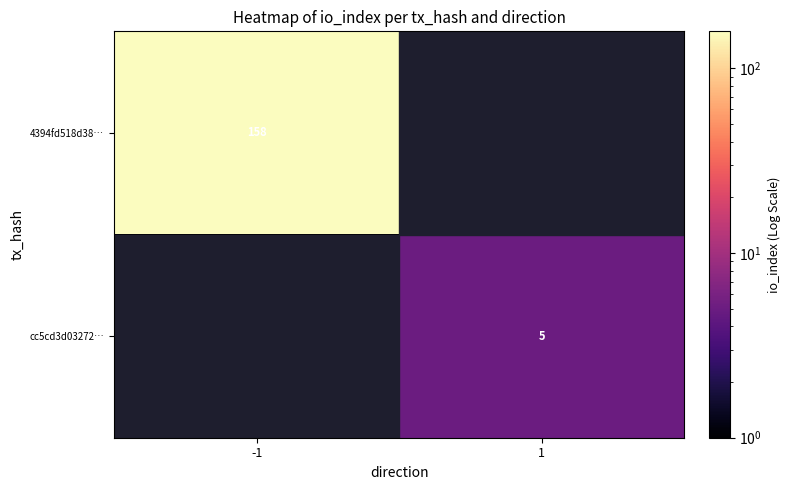

Is it true that cc5cd3d03272… equals 2 at 1?

False